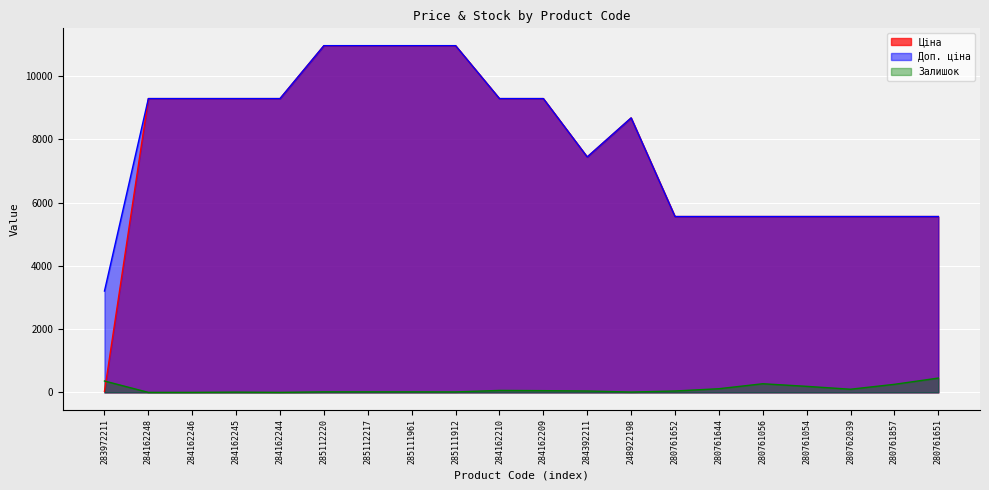

Reading left to right, list all the values displayed in this chart.

Ціна: 283972211=32.0	284162248=9290.5	284162246=9290.5	284162245=9290.5	284162244=9290.5	285112220=10964.4	285112217=10964.4	285111961=10964.4	285111912=10964.4	284162210=9290.5	284162209=9290.5	284392211=7444.6	248922198=8679.5	280761652=5560.3	280761644=5560.3	280761056=5560.3	280761054=5560.3	280762039=5560.3	280761857=5560.3	280761651=5560.3
Доп. ціна: 283972211=3205.0	284162248=9290.5	284162246=9290.5	284162245=9290.5	284162244=9290.5	285112220=10964.4	285112217=10964.4	285111961=10964.4	285111912=10964.4	284162210=9290.5	284162209=9290.5	284392211=7444.6	248922198=8679.5	280761652=5560.3	280761644=5560.3	280761056=5560.3	280761054=5560.3	280762039=5560.3	280761857=5560.3	280761651=5560.3
Залишок: 283972211=360.0	284162248=0.0	284162246=0.0	284162245=8.0	284162244=0.0	285112220=17.0	285112217=17.0	285111961=17.0	285111912=15.0	284162210=62.0	284162209=55.0	284392211=44.0	248922198=11.0	280761652=44.0	280761644=116.0	280761056=273.0	280761054=191.0	280762039=100.0	280761857=255.0	280761651=453.0